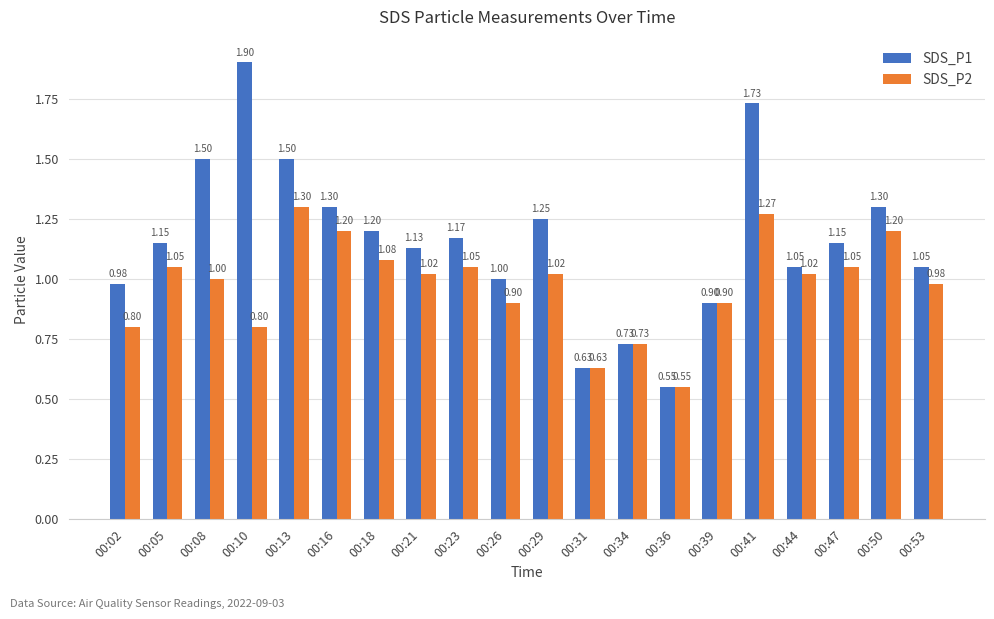

What is the sum of all SDS_P2 values?

19.6